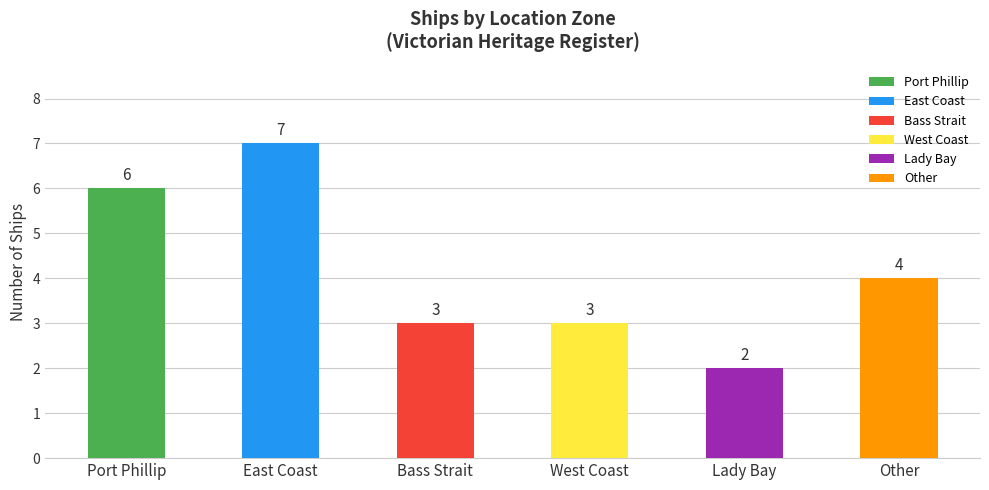

What is the label of the 1st bar from the right?

Other